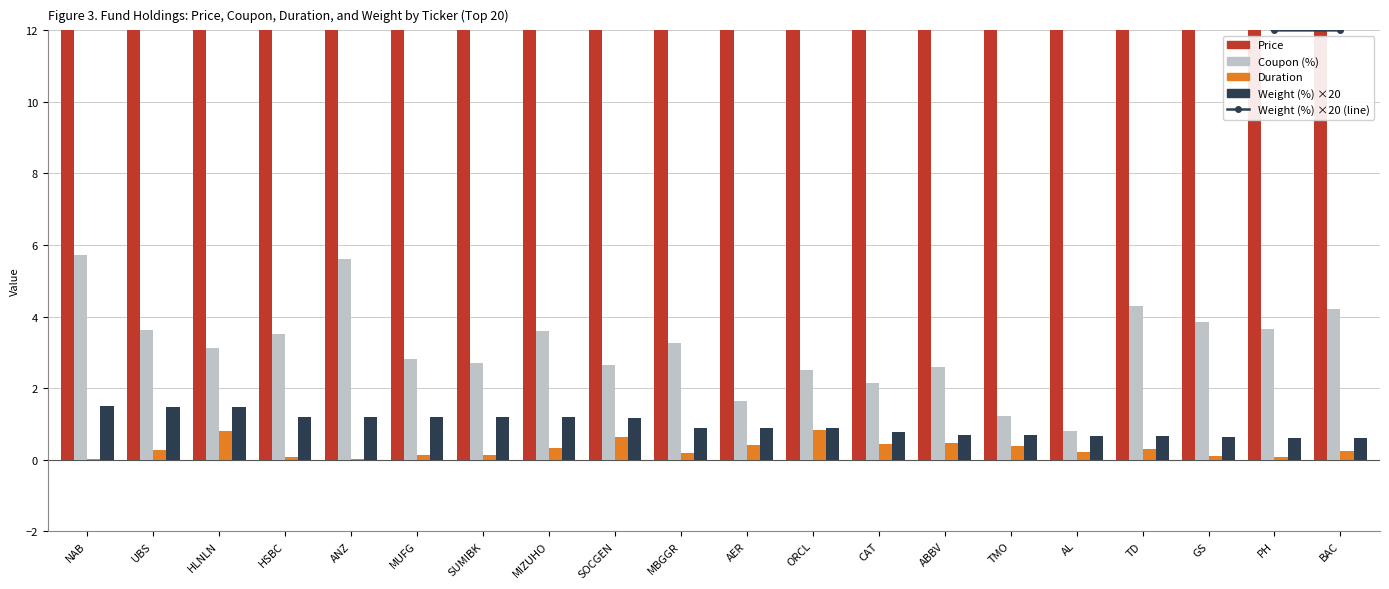

Count the number of data series in this chart.

5